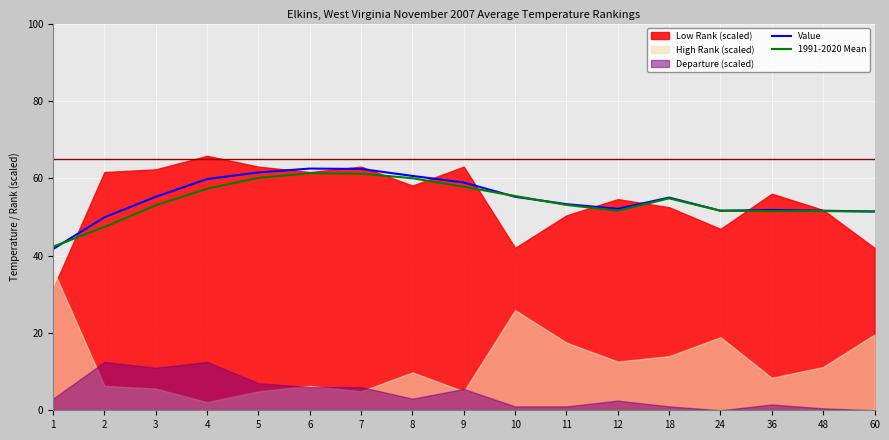

What is the sum of the 1991-2020 Mean values at 60 and 4?

108.7